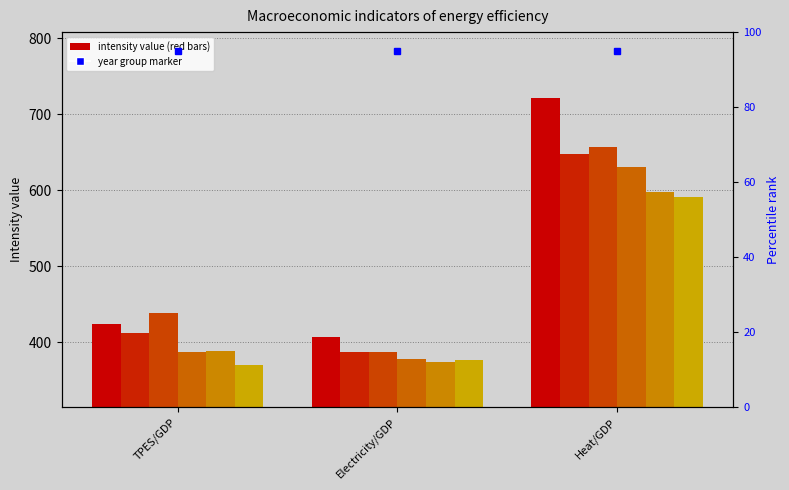

What is the label of the 3rd bar from the right?

TPES/GDP